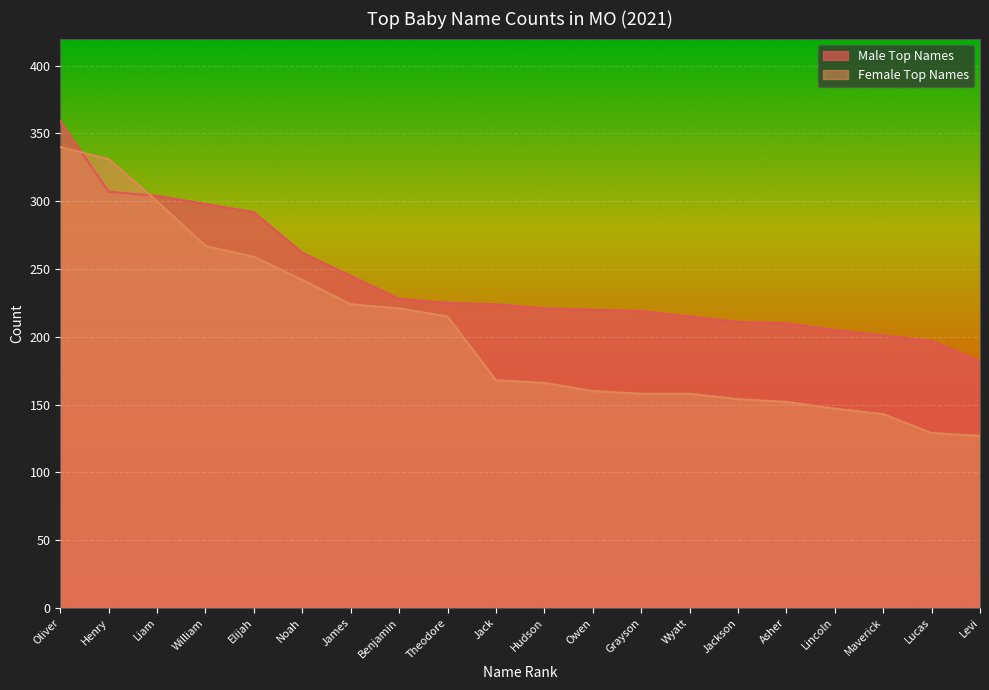

Reading left to right, list all the values displayed in this chart.

Male Top Names: 359	307	304	298	292	262	245	228	225	224	221	220	219	215	211	210	205	201	197	182
Female Top Names: 340	331	300	267	259	242	224	221	215	168	166	160	158	158	154	152	147	143	129	127